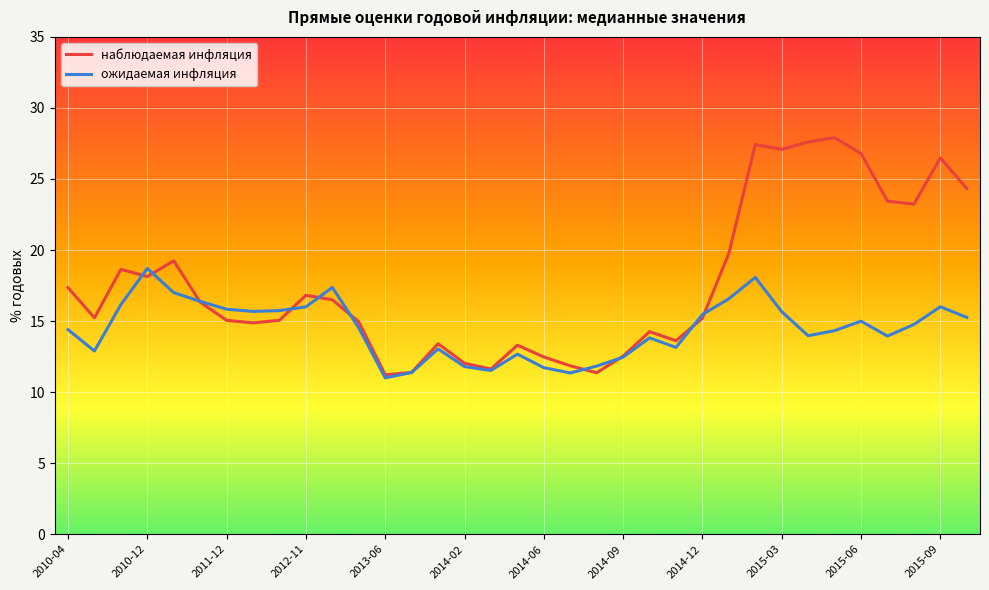

What is the maximum value shown in the chart?

27.9